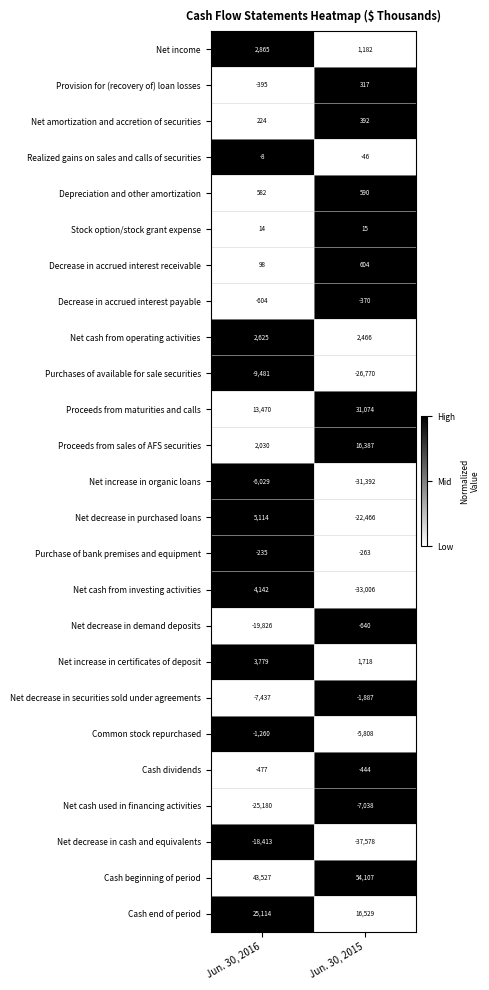

True or false: Cash dividends has a value of -444 at Jun. 30, 2015.

True